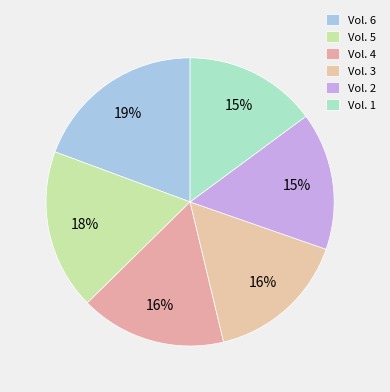

Is Vol. 6 the majority of the pie?

No